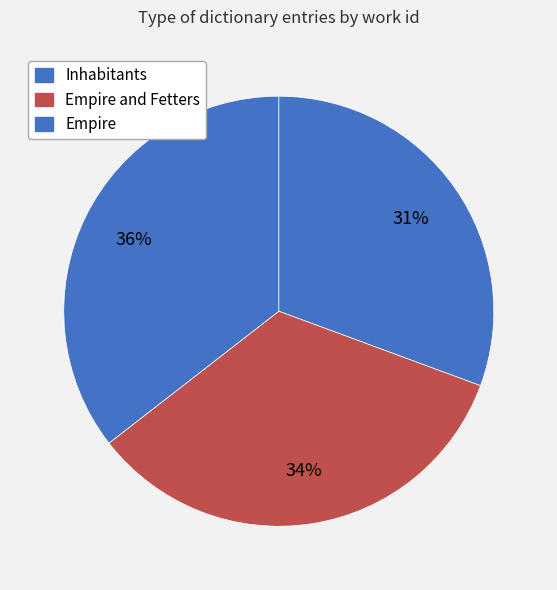

Count the number of slices in the pie.

3